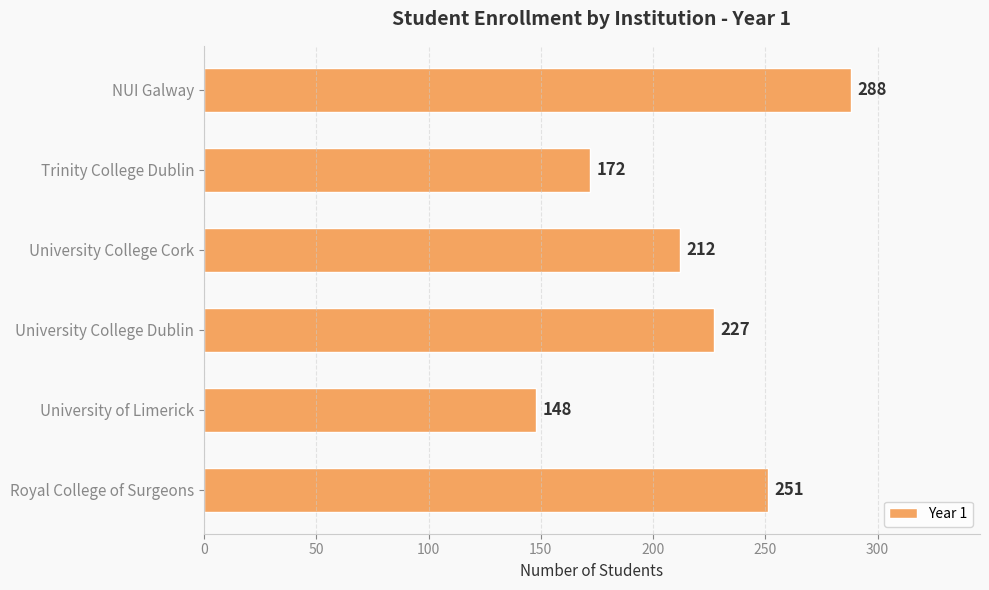

How many bars are there in total?

6